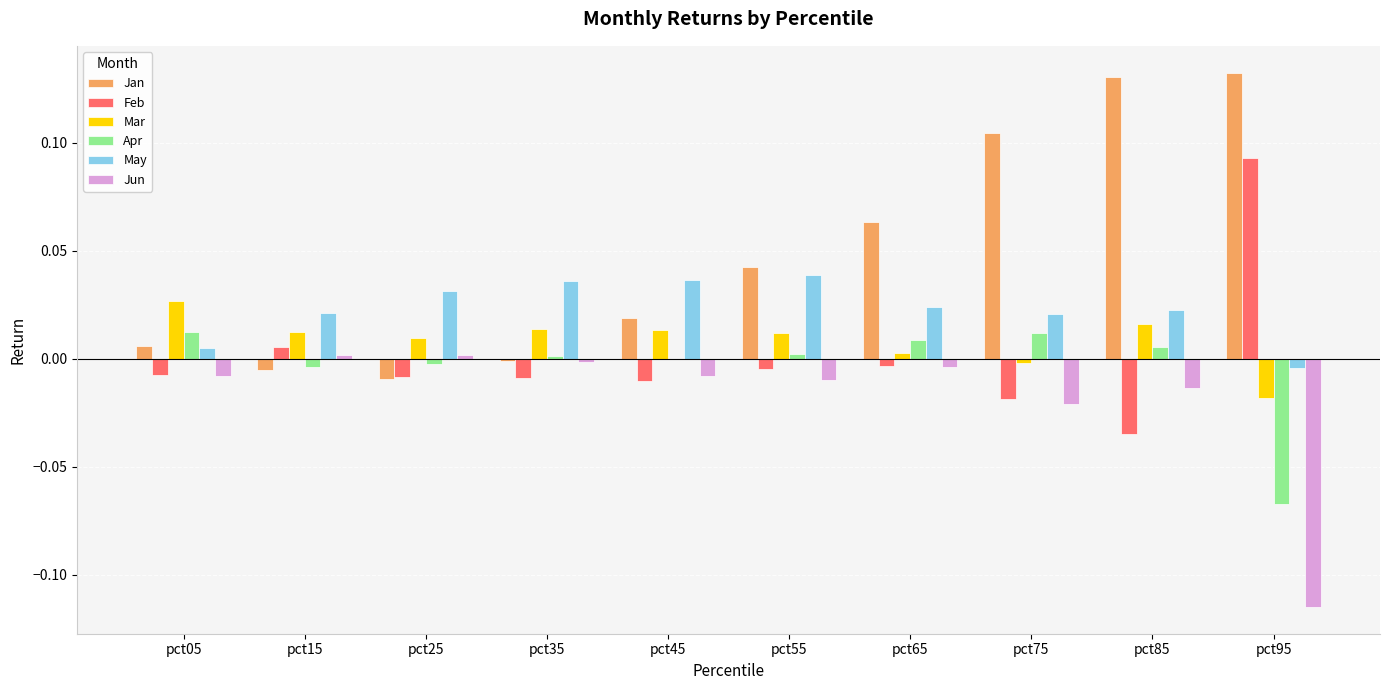

Is the value of May at pct75 greater than the value of Feb at pct05?

Yes